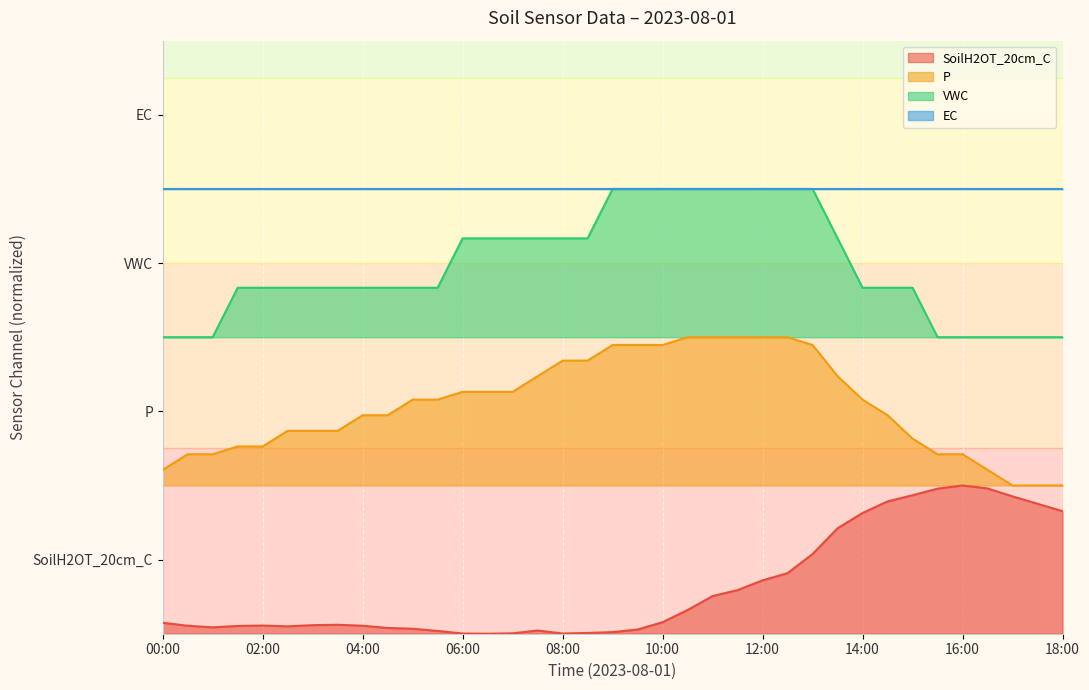

What is the difference between the highest and lowest values at 05:30?

2.3